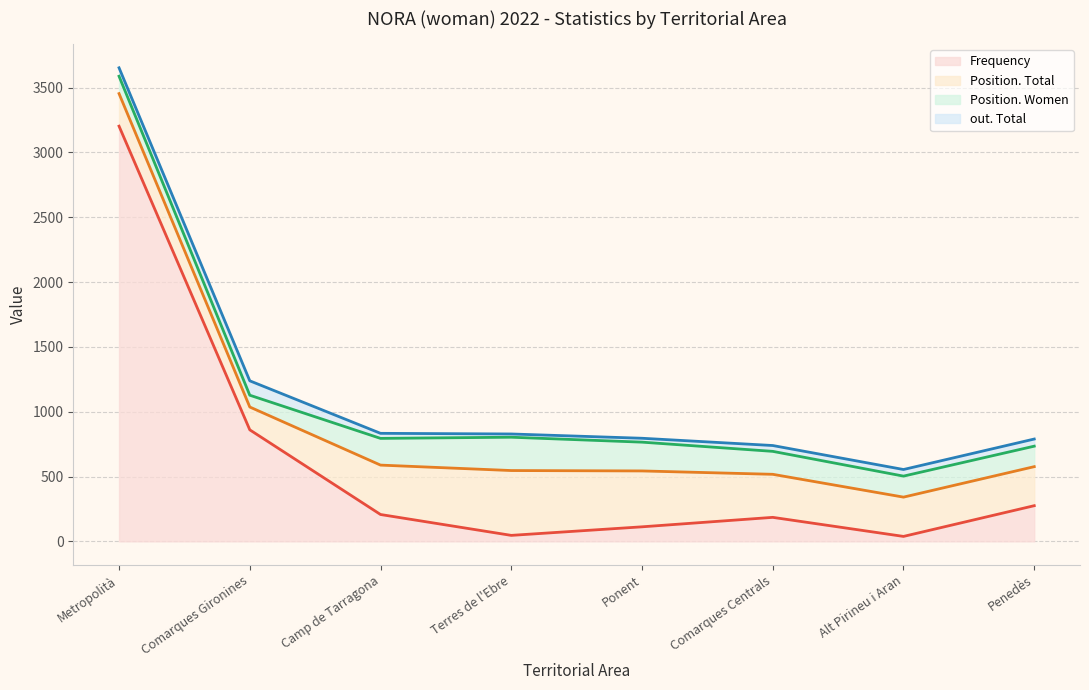

Reading left to right, extract all data points from this chart.

Frequency: Metropolità=3202	Comarques Gironines=860	Camp de Tarragona=207	Terres de l'Ebre=46	Ponent=112	Comarques Centrals=185	Alt Pirineu i Aran=38	Penedès=275
Position. Total: Metropolità=251	Comarques Gironines=176	Camp de Tarragona=381	Terres de l'Ebre=500	Ponent=431	Comarques Centrals=332	Alt Pirineu i Aran=303	Penedès=301
Position. Women: Metropolità=134	Comarques Gironines=91	Camp de Tarragona=206	Terres de l'Ebre=257	Ponent=222	Comarques Centrals=177	Alt Pirineu i Aran=162	Penedès=158
out. Total: Metropolità=65	Comarques Gironines=111	Camp de Tarragona=39	Terres de l'Ebre=25	Ponent=30	Comarques Centrals=45	Alt Pirineu i Aran=51	Penedès=55